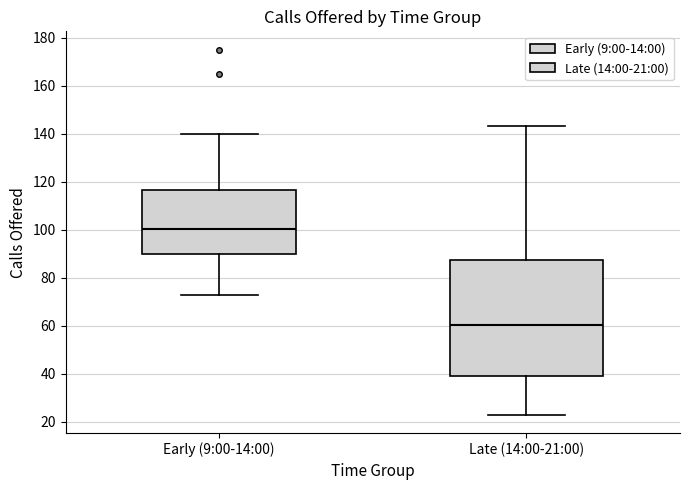

Comparing the boxes themselves (not the whiskers), which one is the tallest?

Late (14:00-21:00)